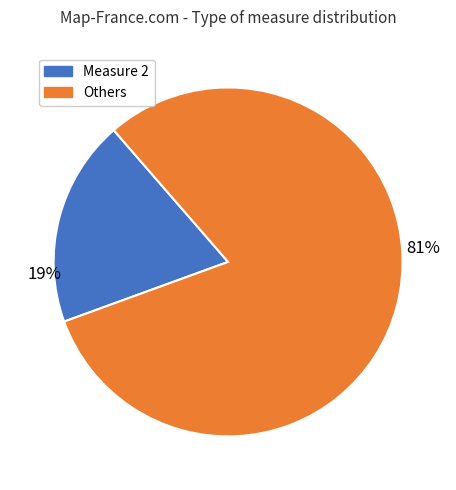

To the nearest percent, what is the difference between the largest and smallest slice percentages?

62%